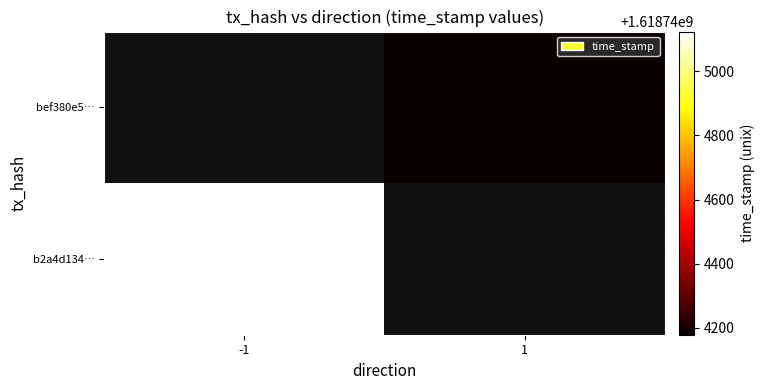

Between 1 and 0, which is larger?

1